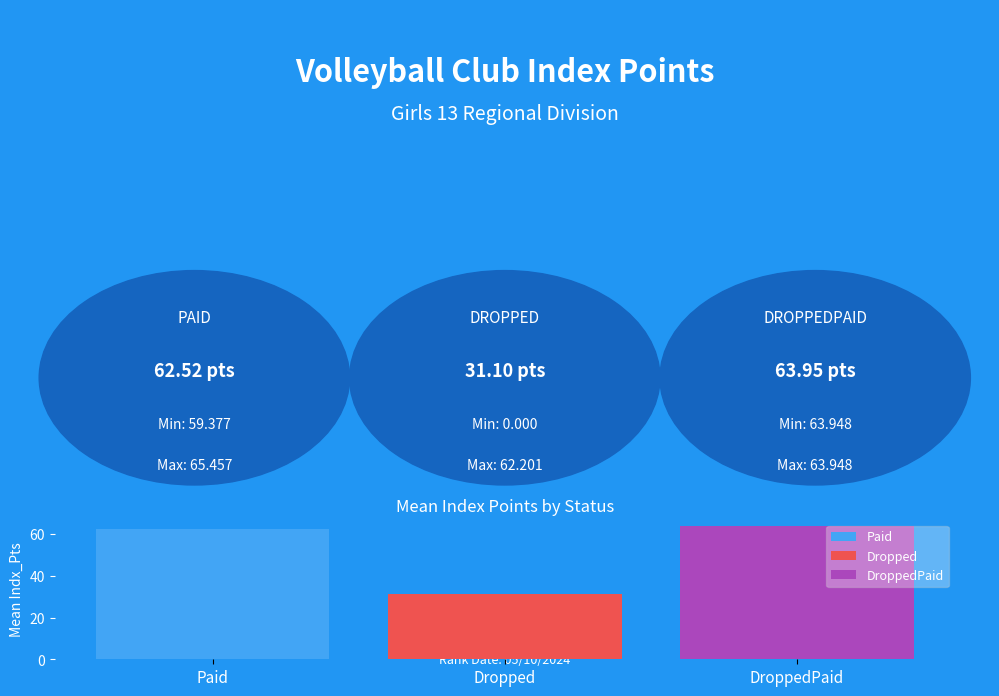

Rank the categories by Dropped value from lowest to highest.

Dropped